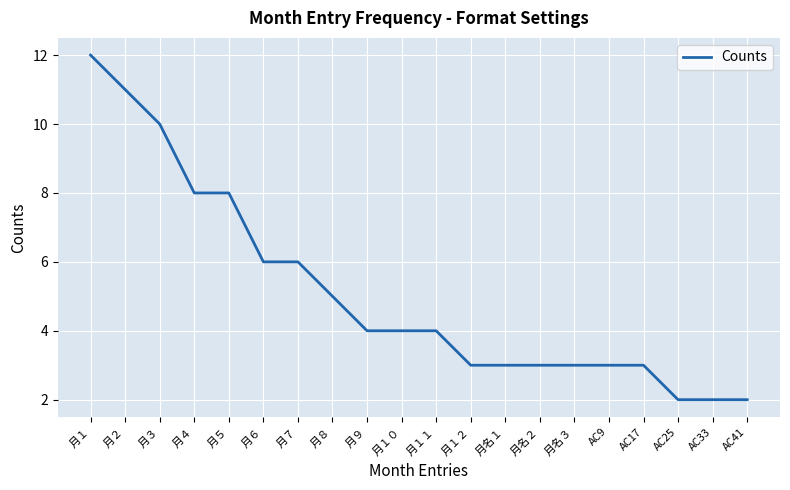

What is the minimum value shown in the chart?

2